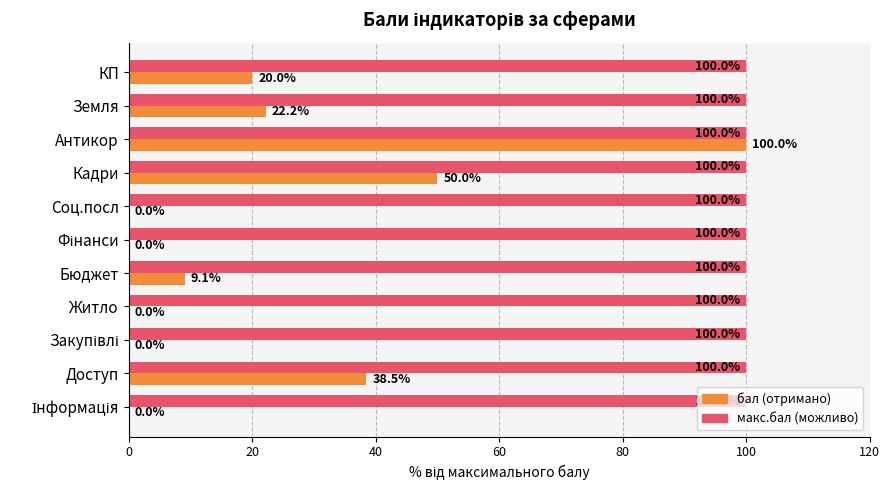

What is the total value across all series at КП?

120.0